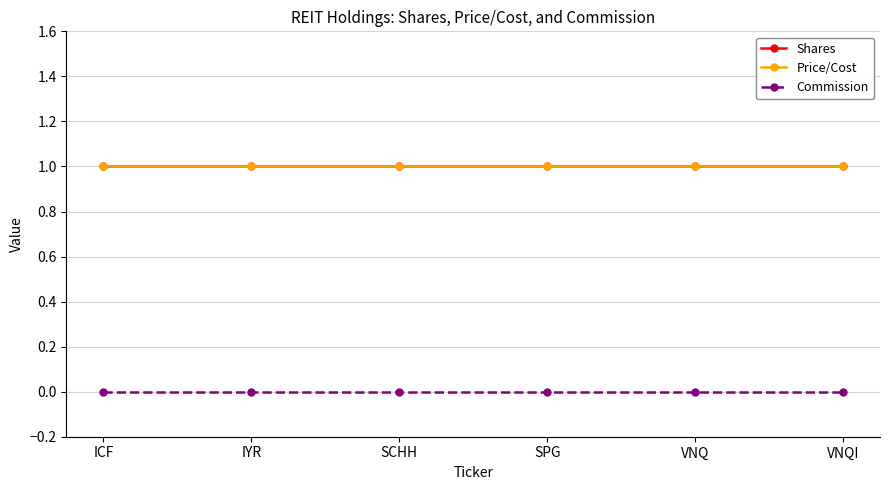

Is this an area chart (filled region under the line)?

No